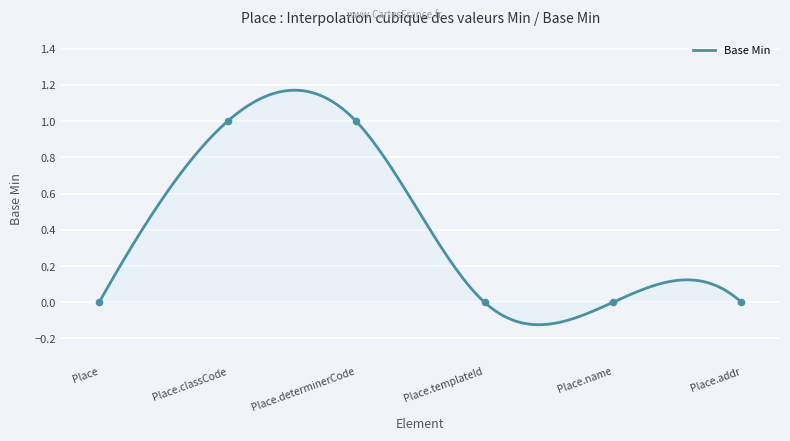

Which has a higher value, Place or Place.templateId?

Place